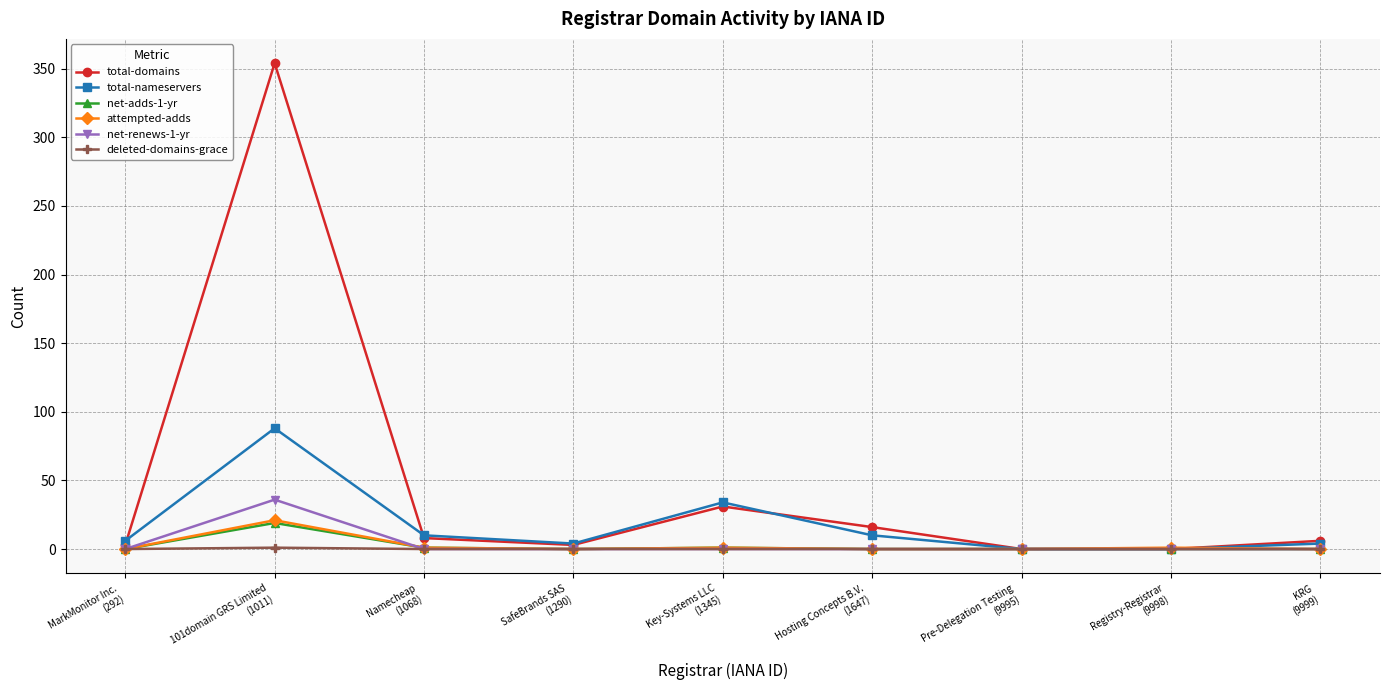

What is the difference between the maximum and second lowest values in the net-renews-1-yr series?

36